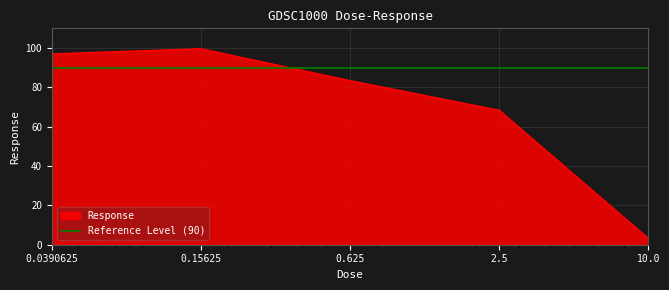

What is the sum of the values at 0.0390625 and 0.15625?

196.7